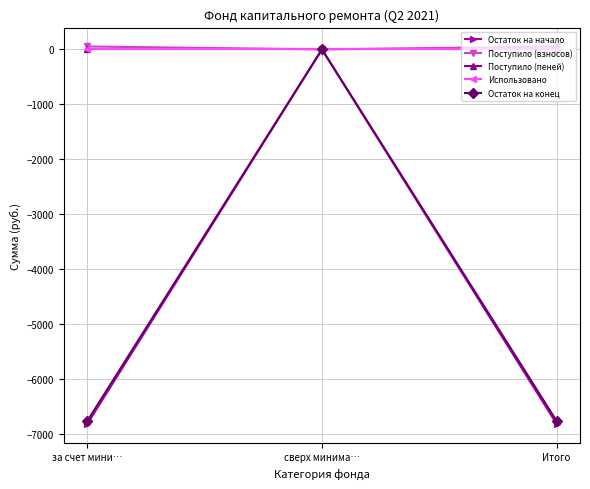

Is this an area chart (filled region under the line)?

No